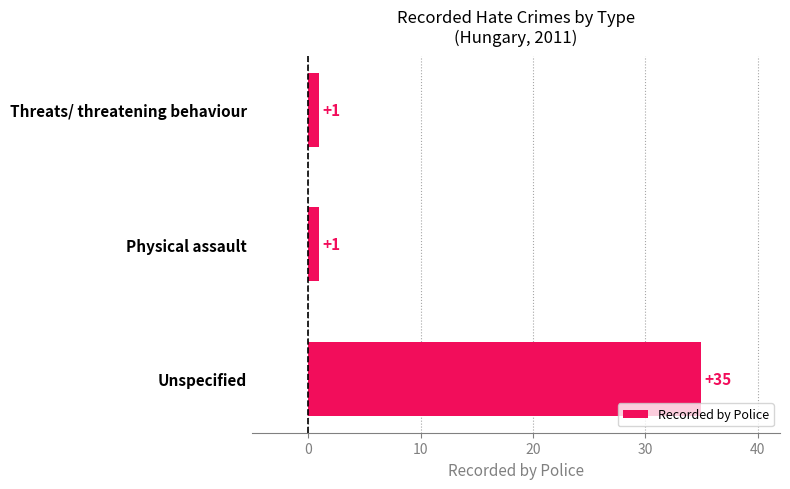

What is the ratio of the value at Physical assault to the value at Threats/ threatening behaviour?

1.0